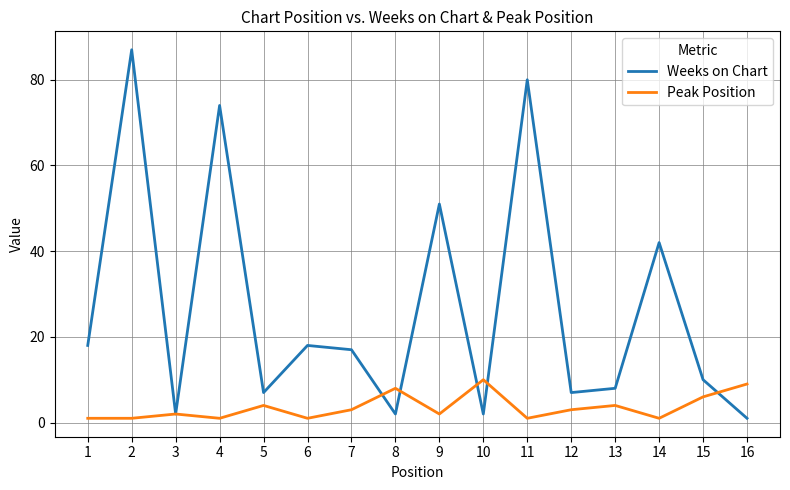

How many values in the Peak Position series are below 3?

8